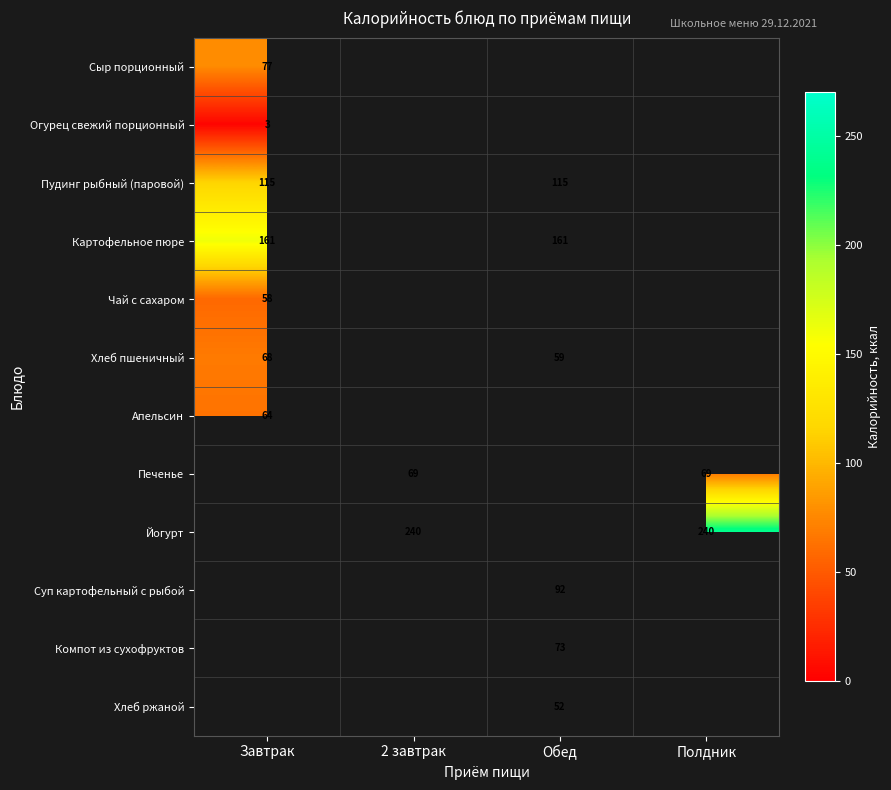

Is it true that Сыр порционный equals 77 at Завтрак?

True